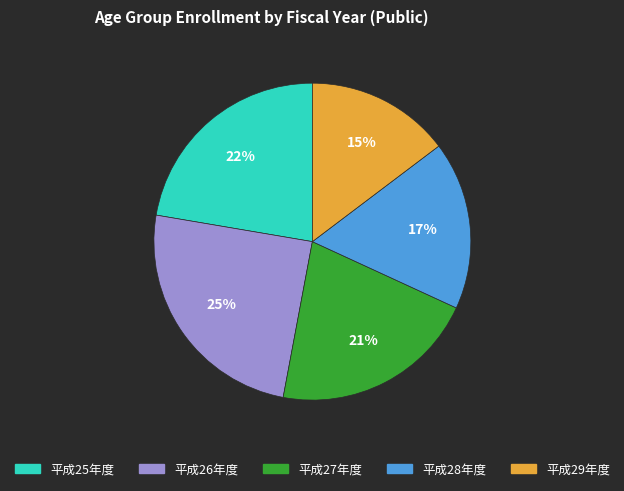

Approximately how many times larger is the value at 平成27年度 compared to 平成28年度?

1.2